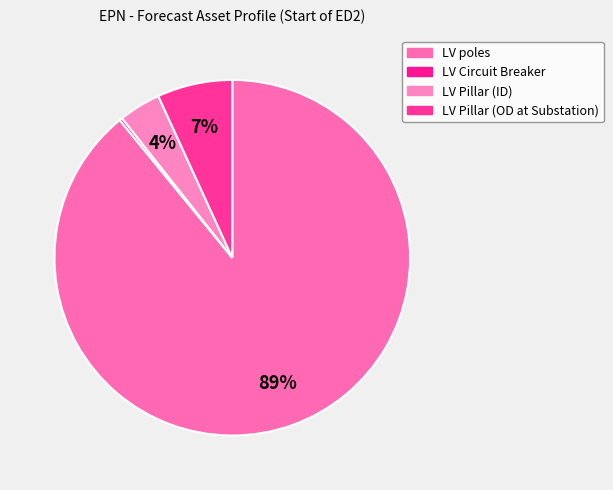

Do LV Circuit Breaker and LV Pillar (ID) together represent more than half of the pie?

No